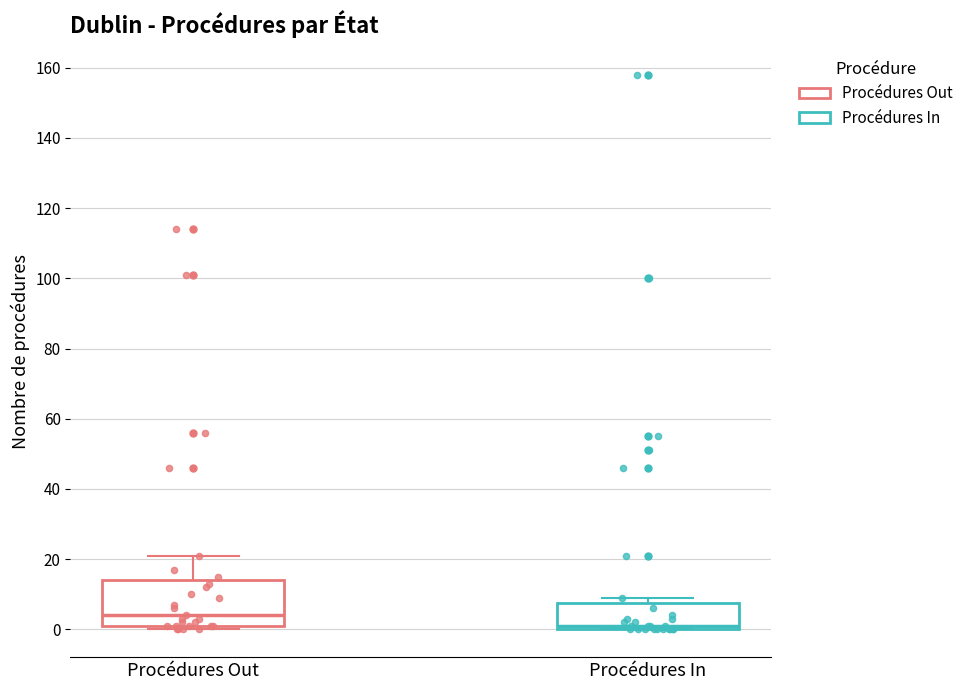

Which box is the tallest, from its lower edge to its upper edge?

Procédures Out